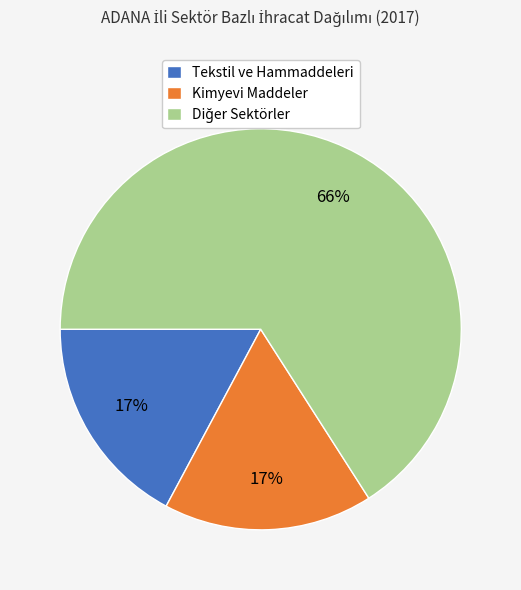

What is the ratio of the value at Kimyevi Maddeler to the value at Tekstil ve Hammaddeleri?

1.0